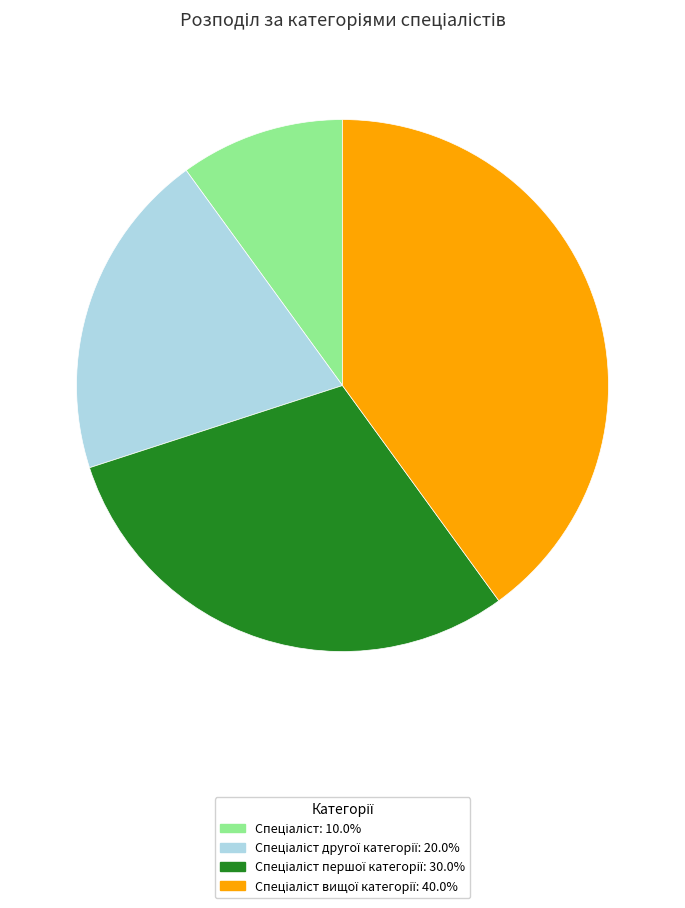

Is there any slice that represents more than half of the pie?

No